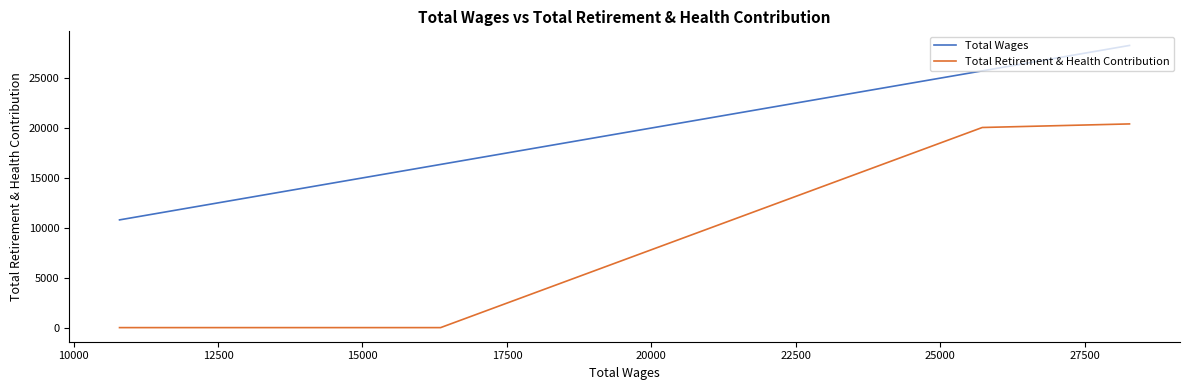

What is the maximum value shown in the chart?

28275